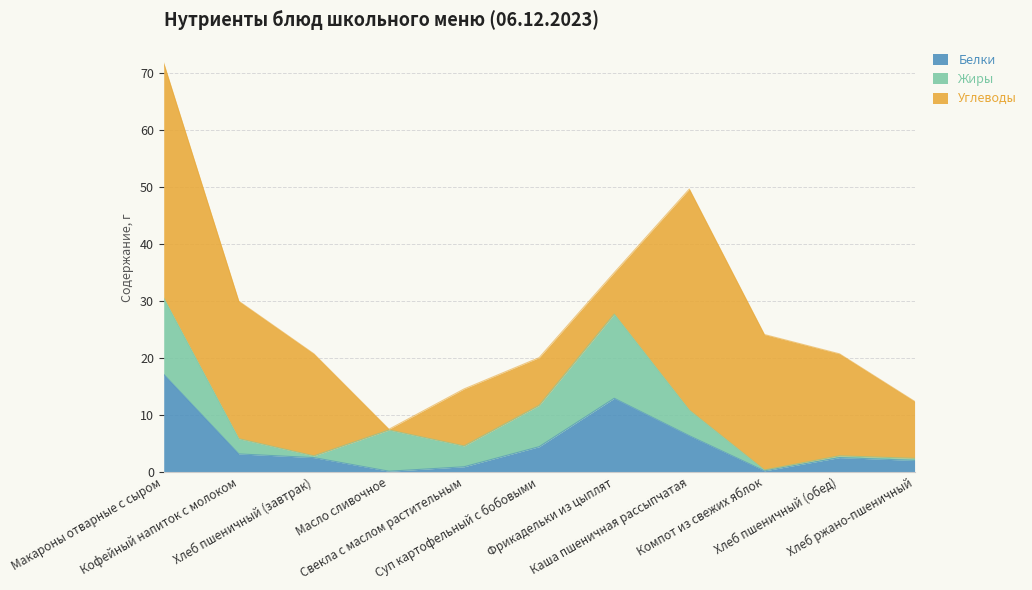

At Свекла с маслом растительным, list the series in order from largest to smallest.

Углеводы, Жиры, Белки